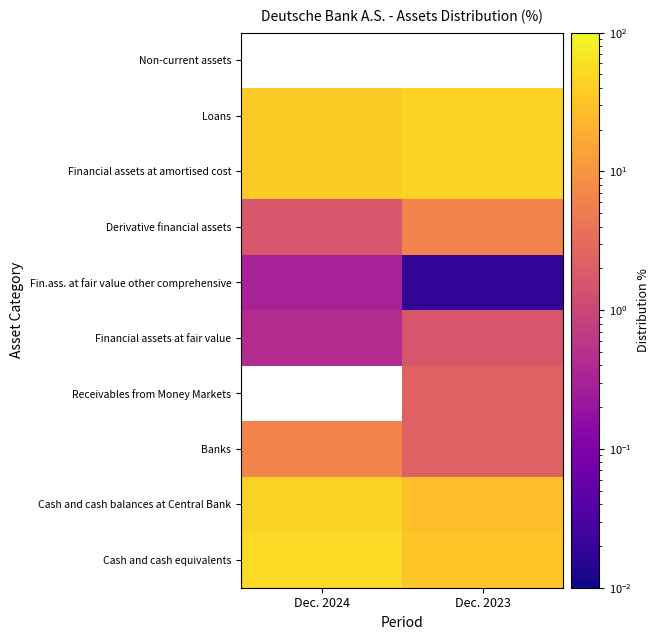

At which category does the chart reach its minimum across all series?

Dec. 2023